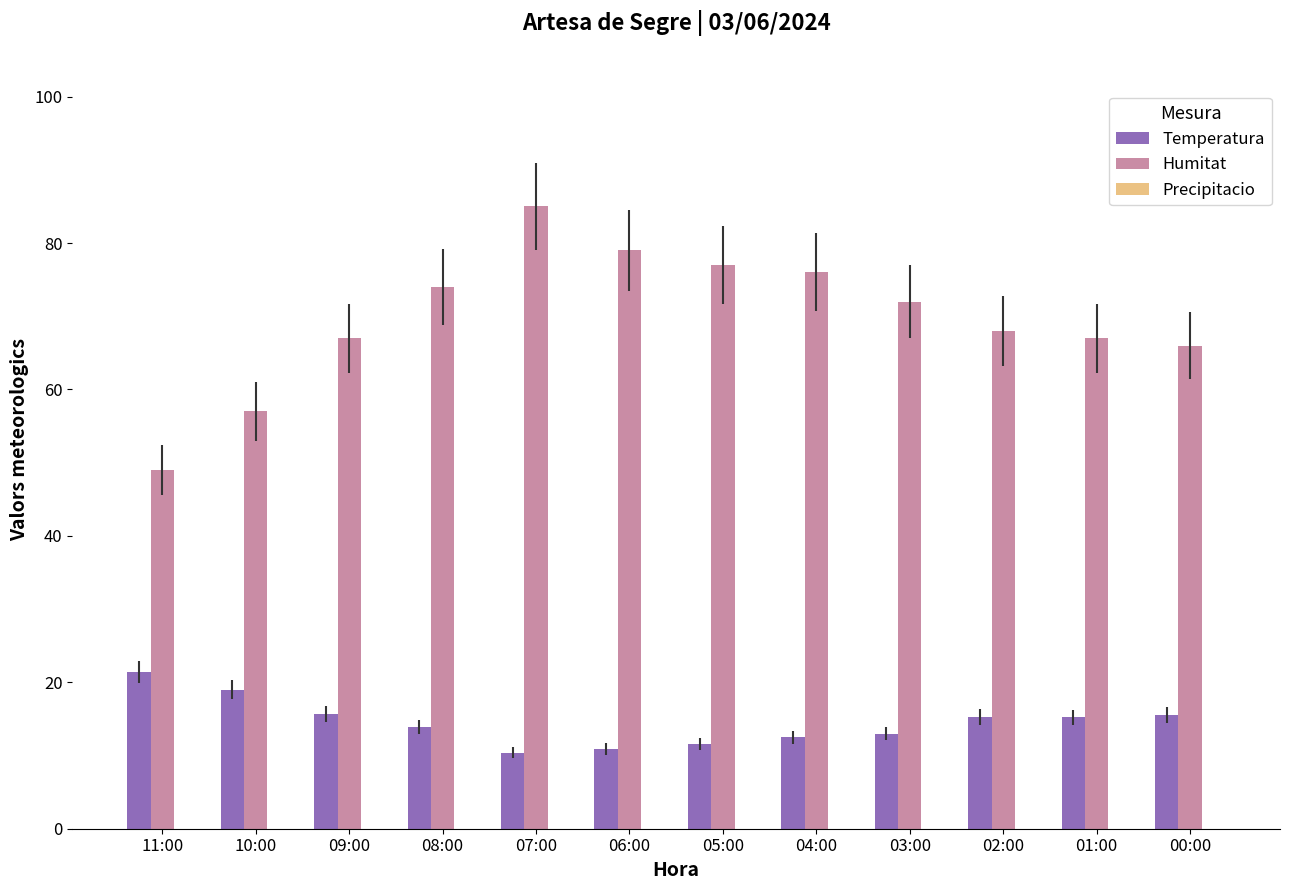

Which series has the largest range (max minus min)?

Humitat